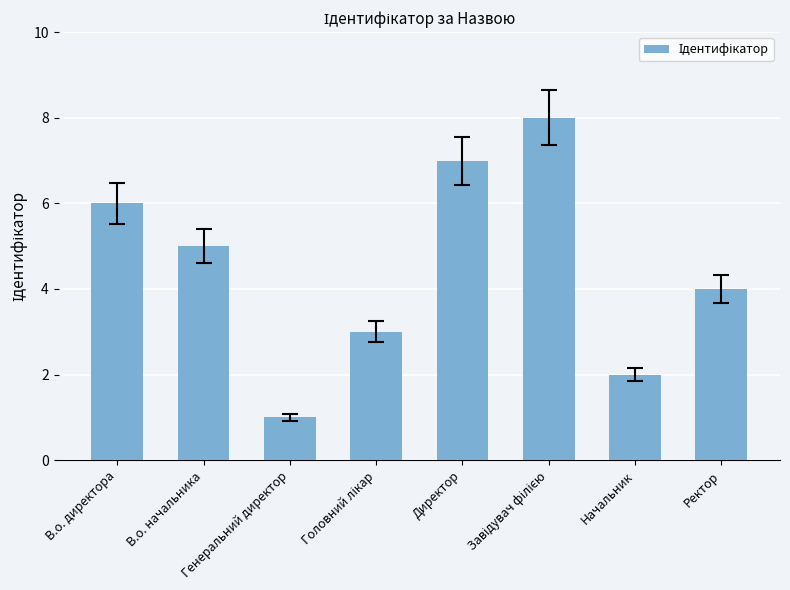

What position from the right is Начальник?

2